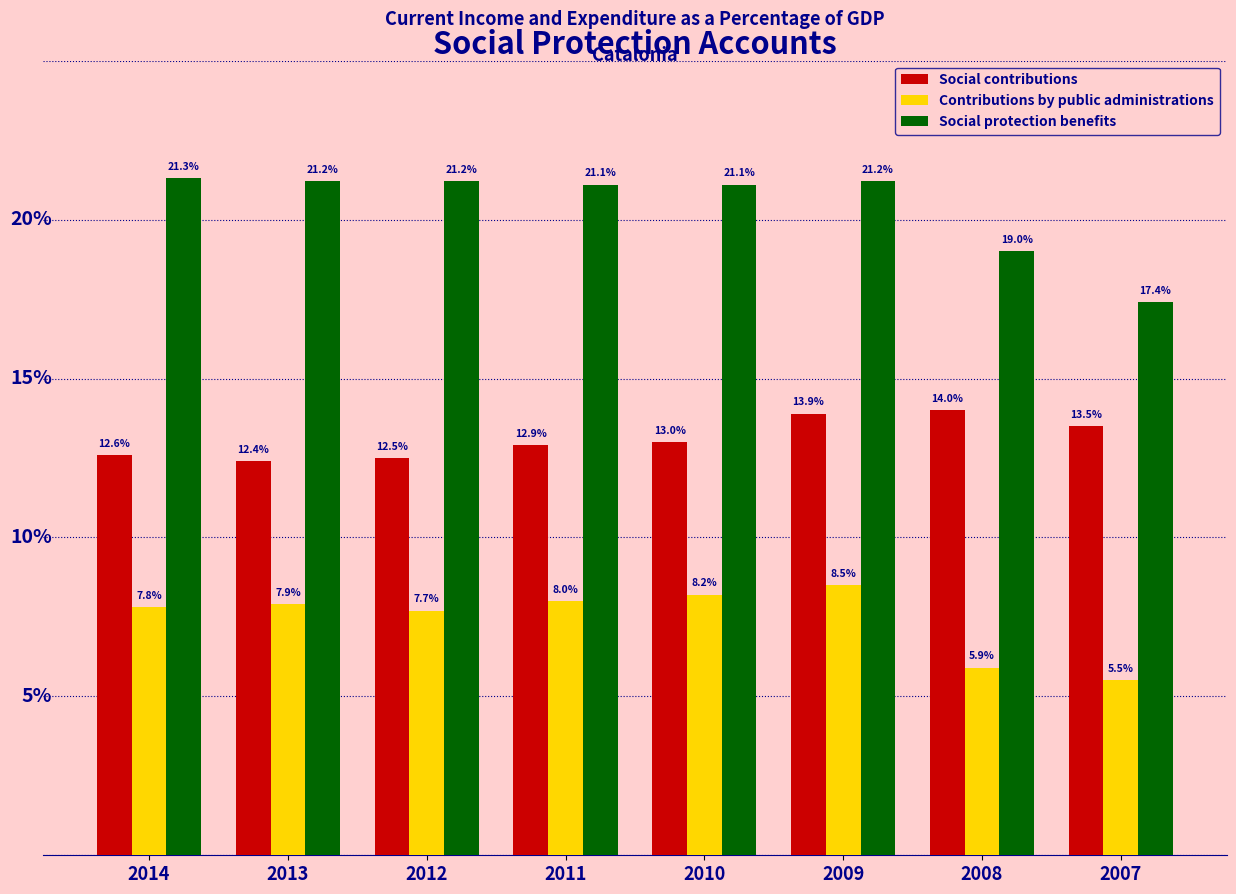

Rank the series by their average value, from lowest to highest.

Contributions by public administrations, Social contributions, Social protection benefits